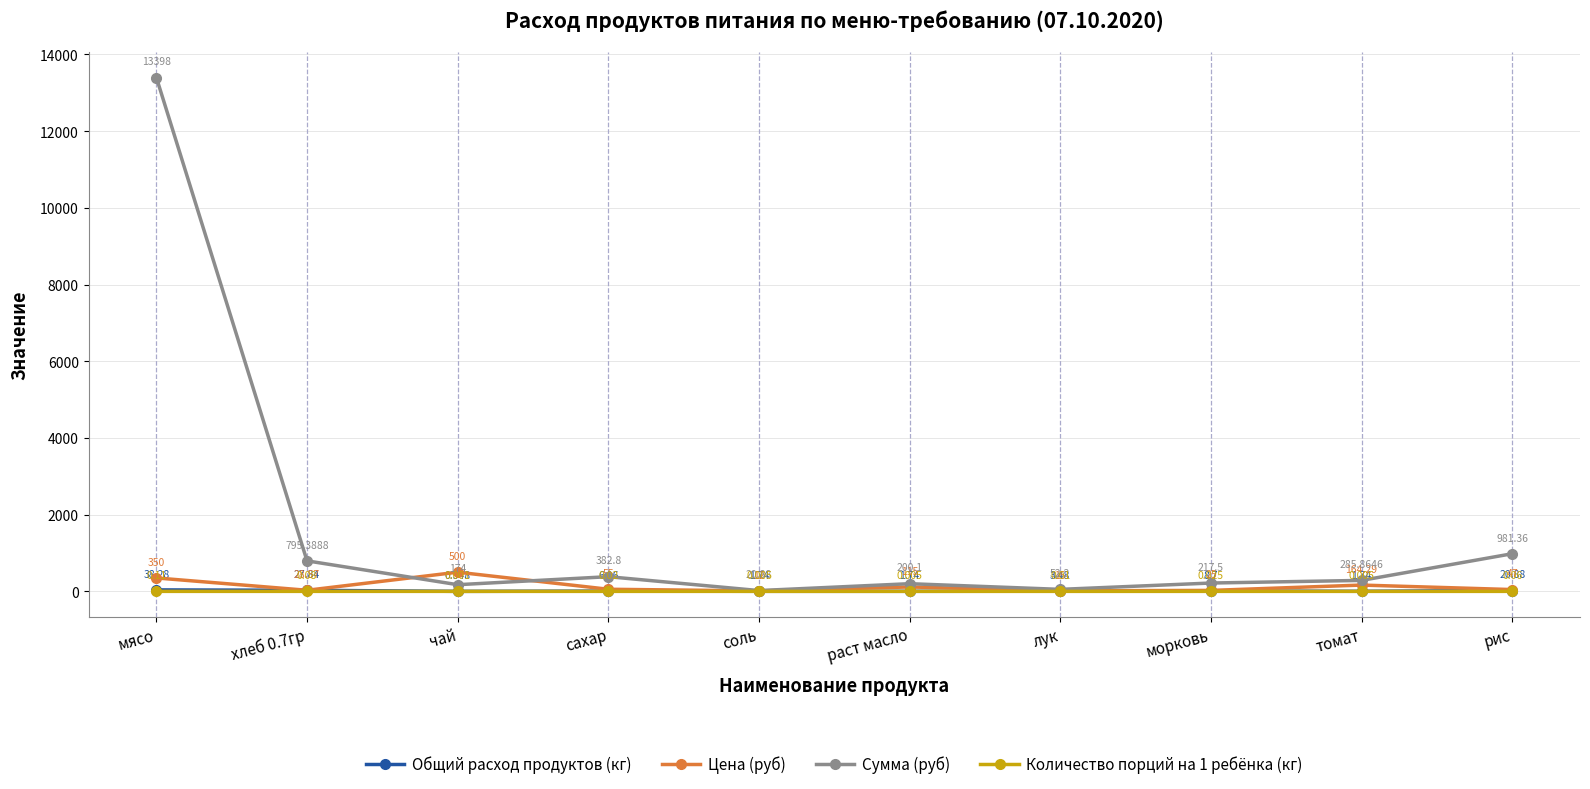

What are all the series names shown in the legend?

Общий расход продуктов (кг), Цена (руб), Сумма (руб), Количество порций на 1 ребёнка (кг)